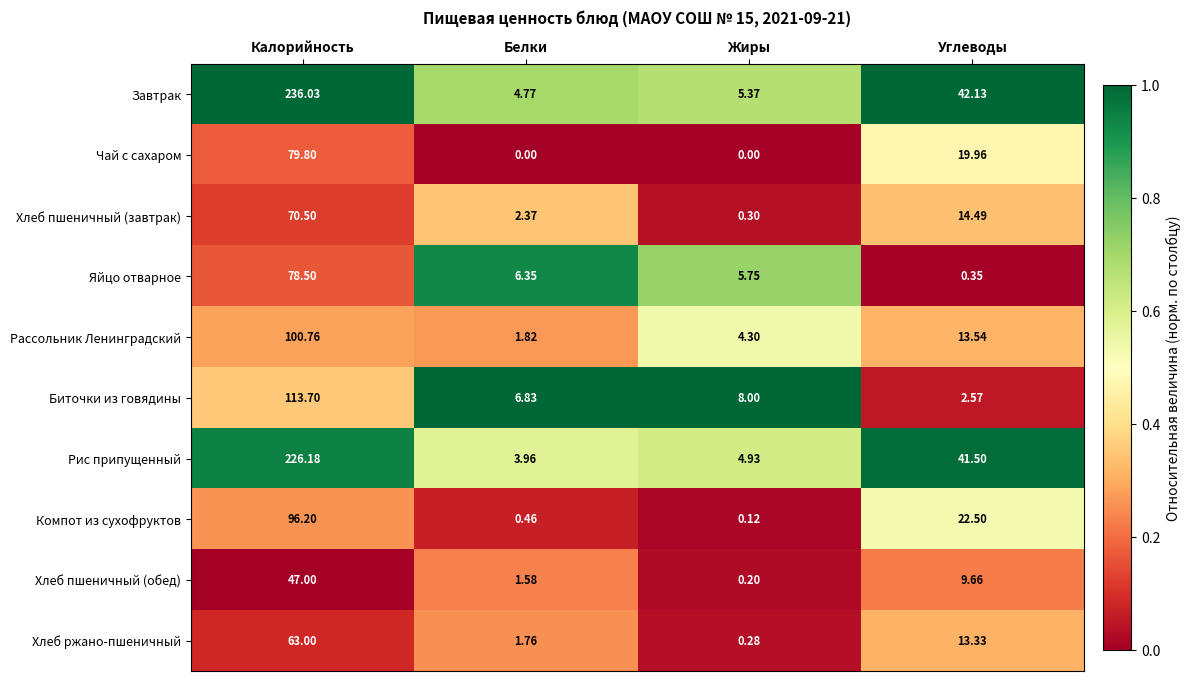

Rank the series at Белки from lowest to highest value.

Чай с сахаром, Компот из сухофруктов, Хлеб пшеничный (обед), Хлеб ржано-пшеничный, Рассольник Ленинградский, Хлеб пшеничный (завтрак), Рис припущенный, Завтрак, Яйцо отварное, Биточки из говядины